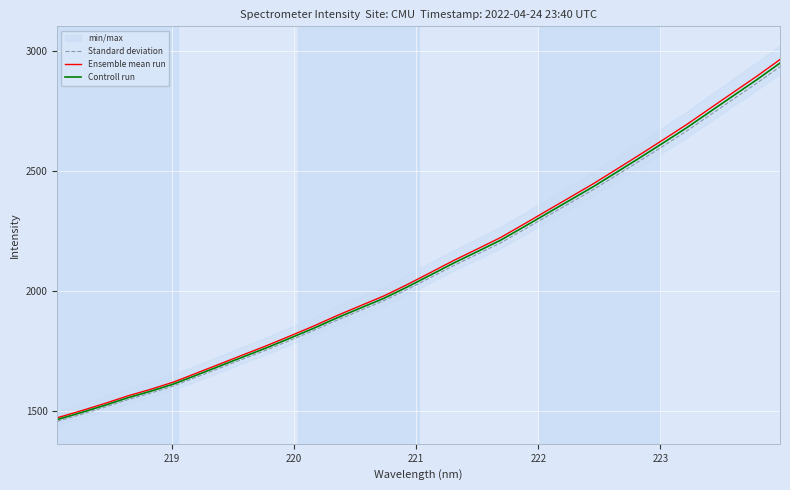

How many categories are shown in the chart?

32